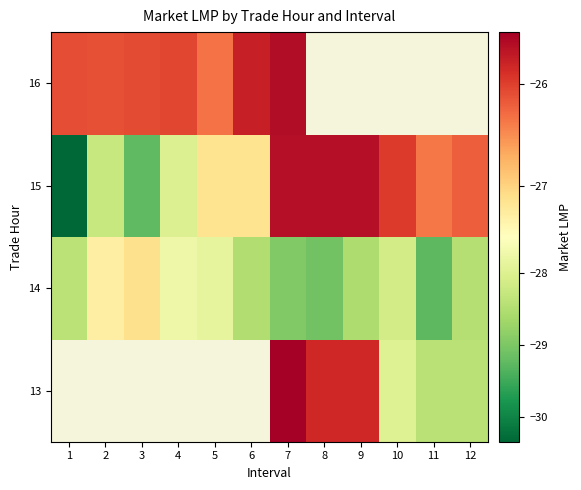

The 15 series shows -27.2 at 6. True or false?

True